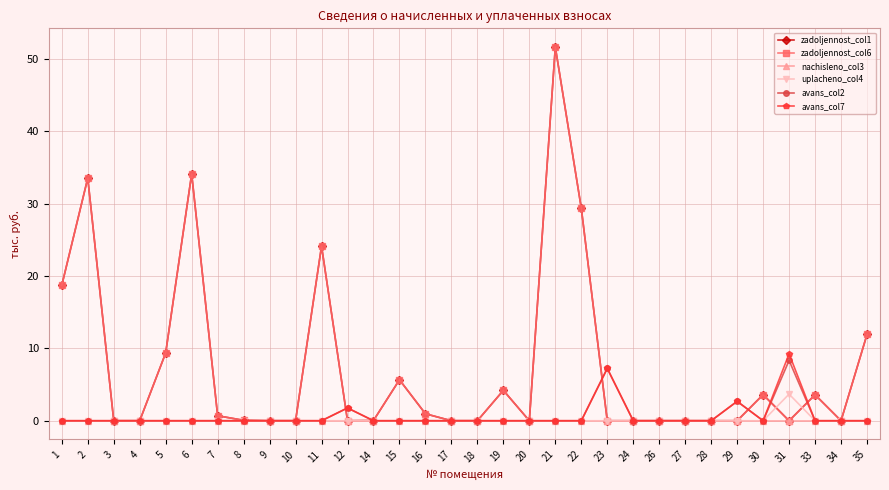

True or false: uplacheno_col4 has a value of 0.0 at 7.

True